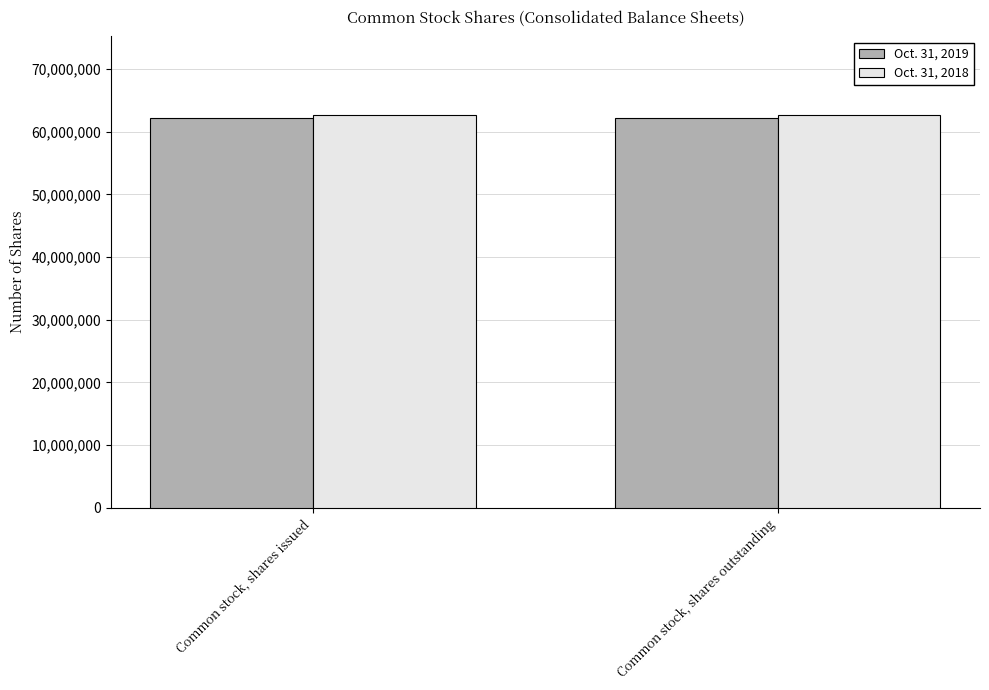

What is the spread (max minus min) of values at Common stock, shares issued?

466322